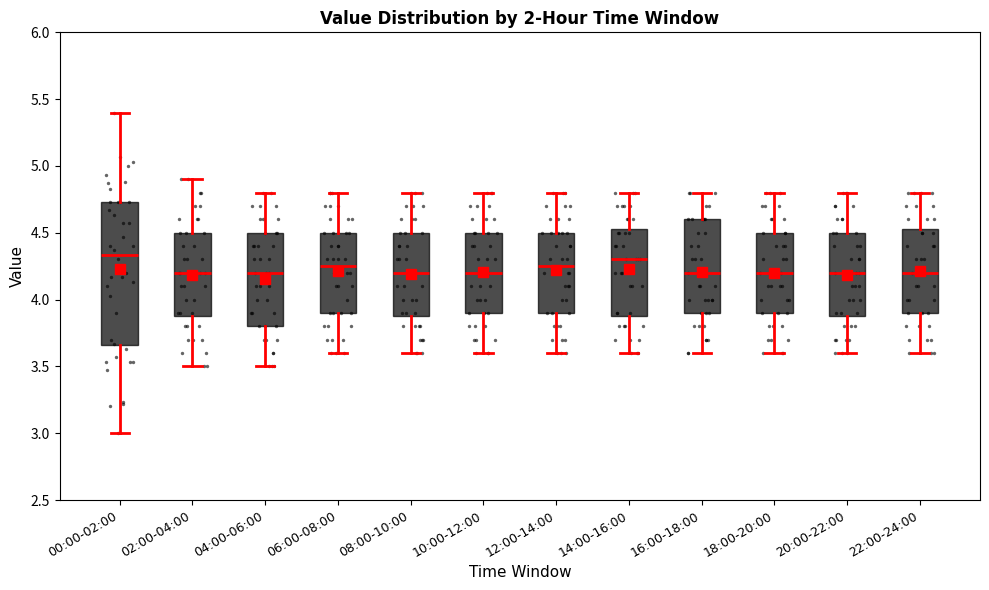

Reading left to right, read every box against the y-axis: the position of its median line, the range the box covers, and the ends of its whiskers. The values are not printed on the chart, so give them approximately, as read against the axis.

00:00-02:00: median 4.35, box 3.65 to 4.75, whiskers 3.00 to 5.40
02:00-04:00: median 4.20, box 3.90 to 4.50, whiskers 3.50 to 4.90
04:00-06:00: median 4.20, box 3.80 to 4.50, whiskers 3.50 to 4.80
06:00-08:00: median 4.25, box 3.90 to 4.50, whiskers 3.60 to 4.80
08:00-10:00: median 4.20, box 3.90 to 4.50, whiskers 3.60 to 4.80
10:00-12:00: median 4.20, box 3.90 to 4.50, whiskers 3.60 to 4.80
12:00-14:00: median 4.25, box 3.90 to 4.50, whiskers 3.60 to 4.80
14:00-16:00: median 4.30, box 3.90 to 4.55, whiskers 3.60 to 4.80
16:00-18:00: median 4.20, box 3.90 to 4.60, whiskers 3.60 to 4.80
18:00-20:00: median 4.20, box 3.90 to 4.50, whiskers 3.60 to 4.80
20:00-22:00: median 4.20, box 3.90 to 4.50, whiskers 3.60 to 4.80
22:00-24:00: median 4.20, box 3.90 to 4.55, whiskers 3.60 to 4.80